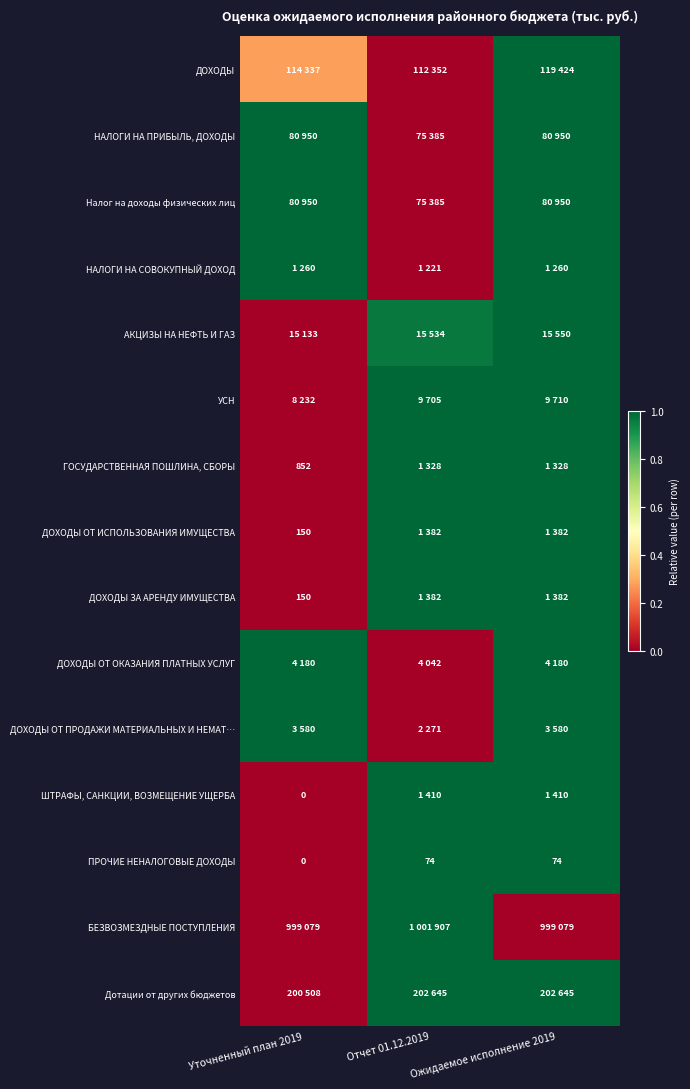

True or false: АКЦИЗЫ НА НЕФТЬ И ГАЗ has a value of 0.3 at Ожидаемое исполнение 2019.

False